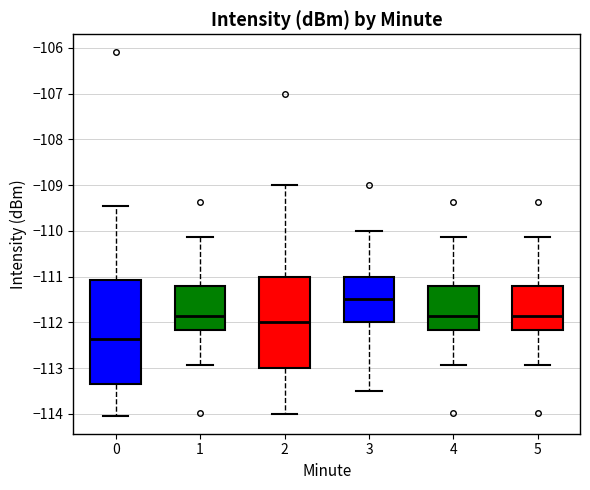

Which box has the lowest median line?

0